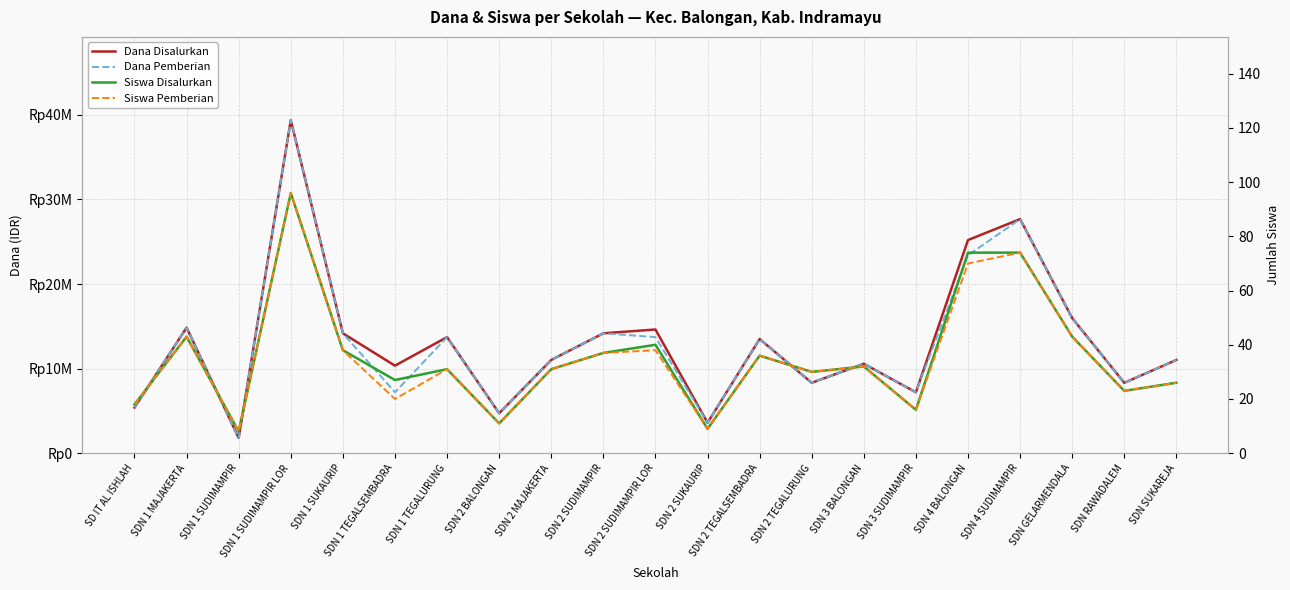

What is the approximate value of Dana Disalurkan at SDN GELARMENDALA, to the nearest 50?

15975000